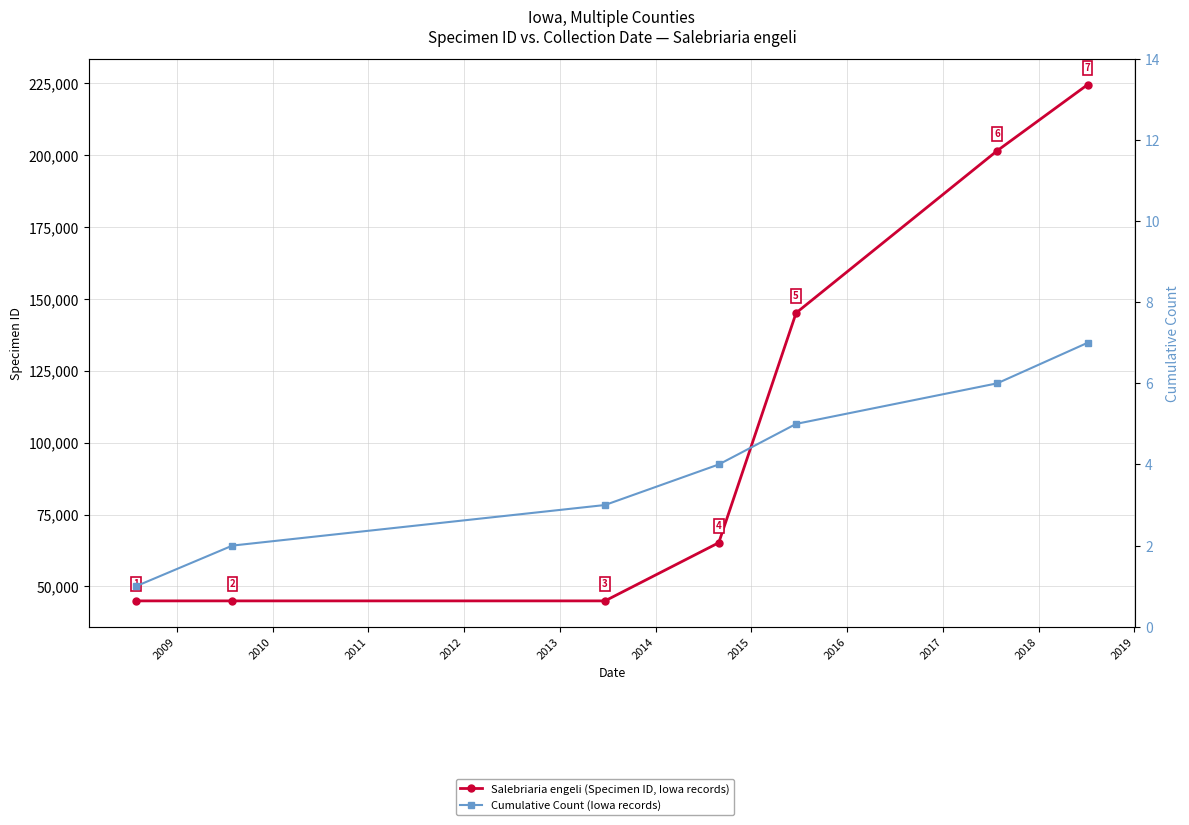

What is the value of the Salebriaria engeli (Specimen ID, Iowa records) point at the 3rd from the left?

44995